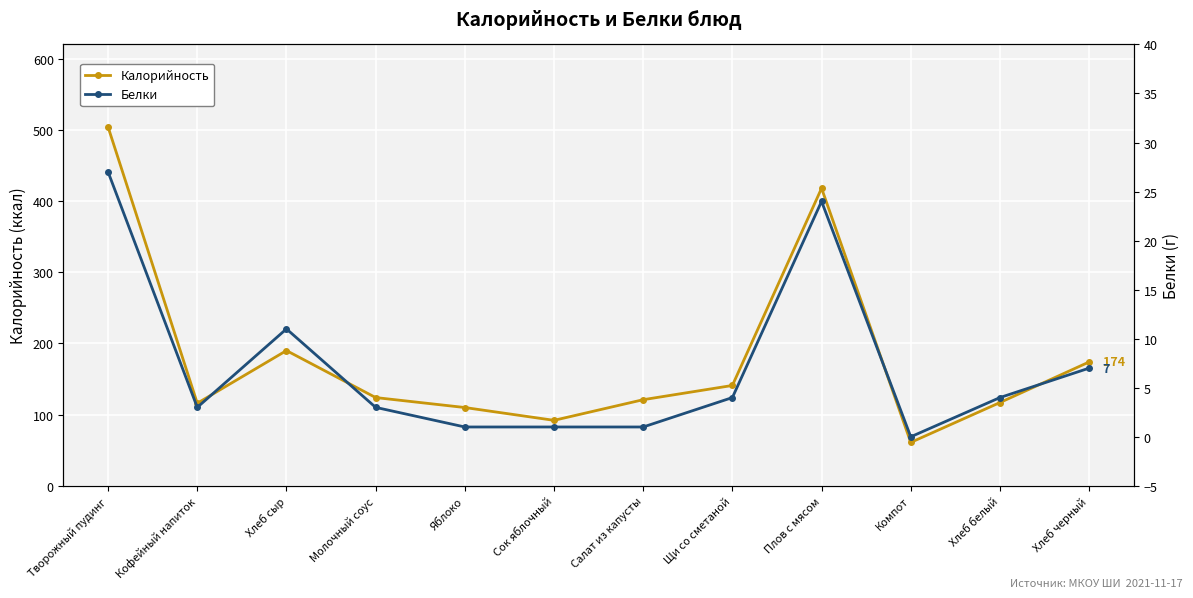

Is this an area chart (filled region under the line)?

No